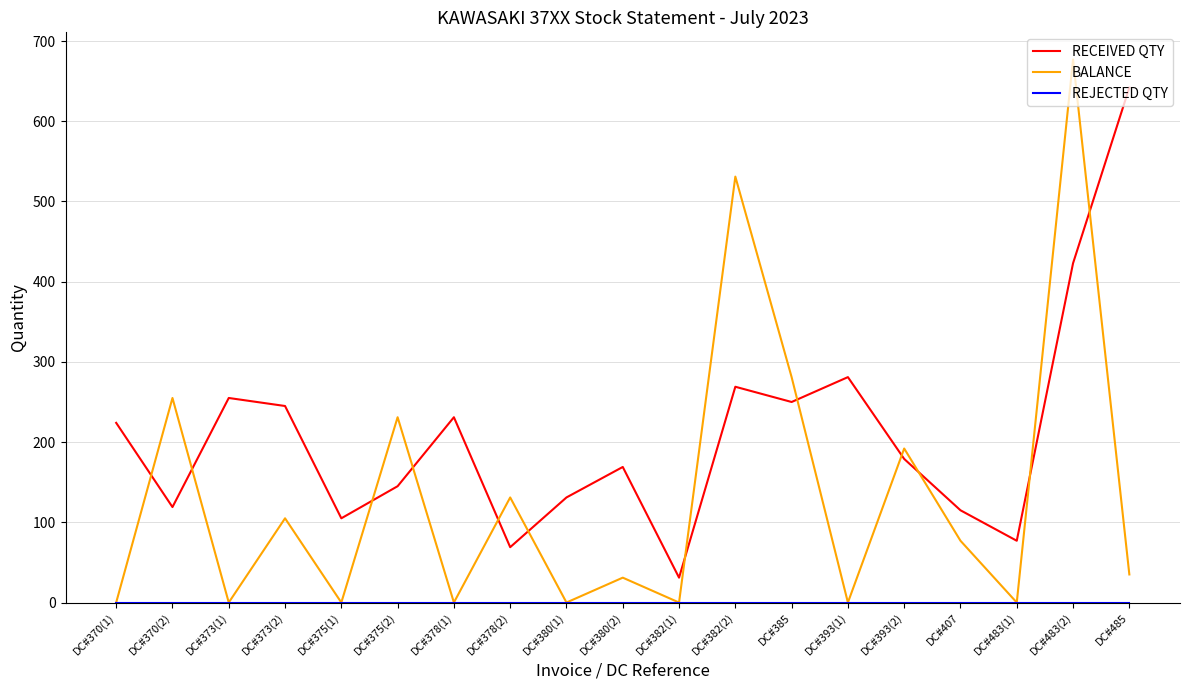

Is this an area chart (filled region under the line)?

No